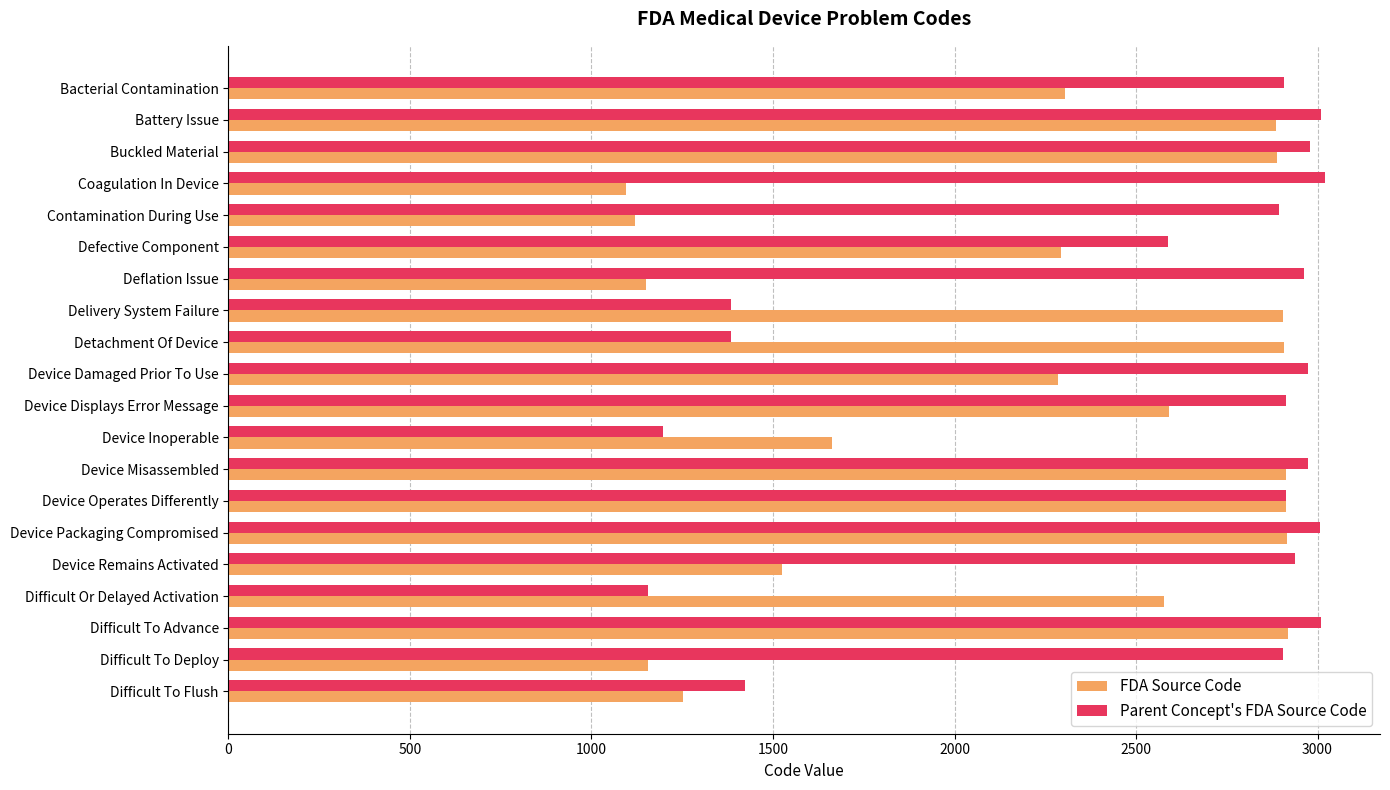

How many data points in Parent Concept's FDA Source Code are less than 2914?

10